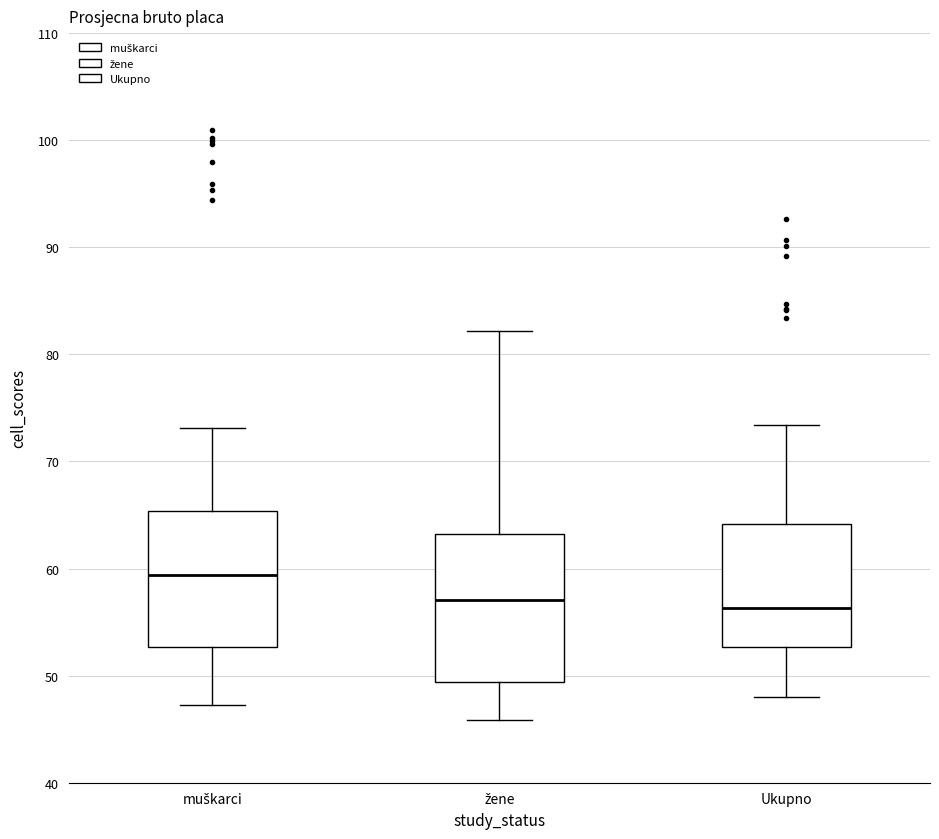

Reading left to right, read every box against the y-axis: the position of its median line, the range the box covers, and the ends of its whiskers. The values are not printed on the chart, so give them approximately, as read against the axis.

muškarci: median 59, box 53 to 65, whiskers 47 to 73
žene: median 57, box 49 to 63, whiskers 46 to 82
Ukupno: median 56, box 53 to 64, whiskers 48 to 73